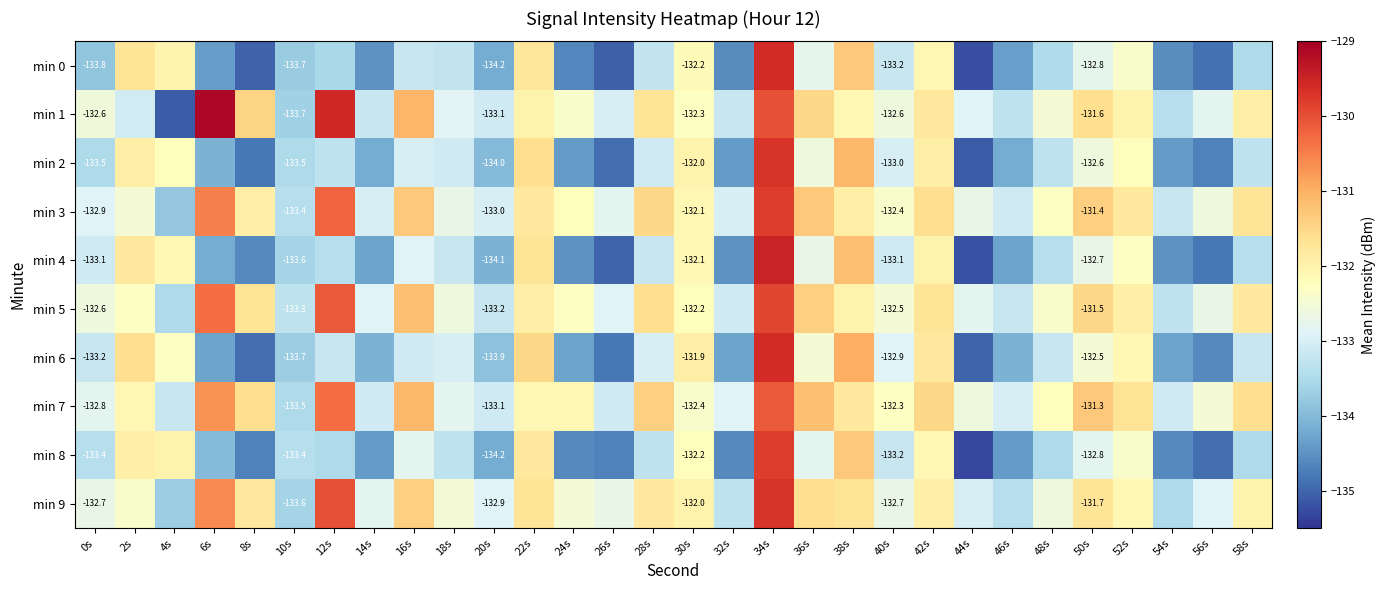

At which label does min 9 first exceed -132?

6s